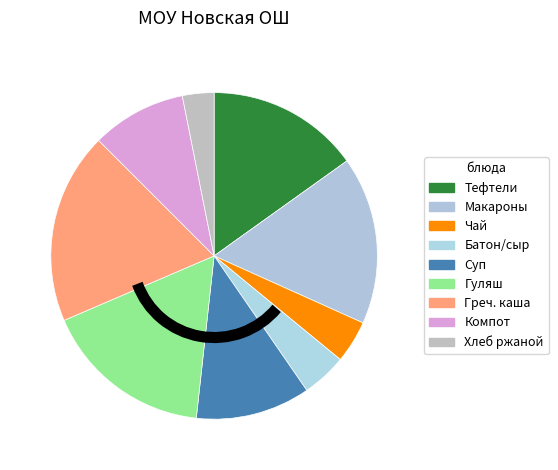

Which slice is the largest?

Греч. каша